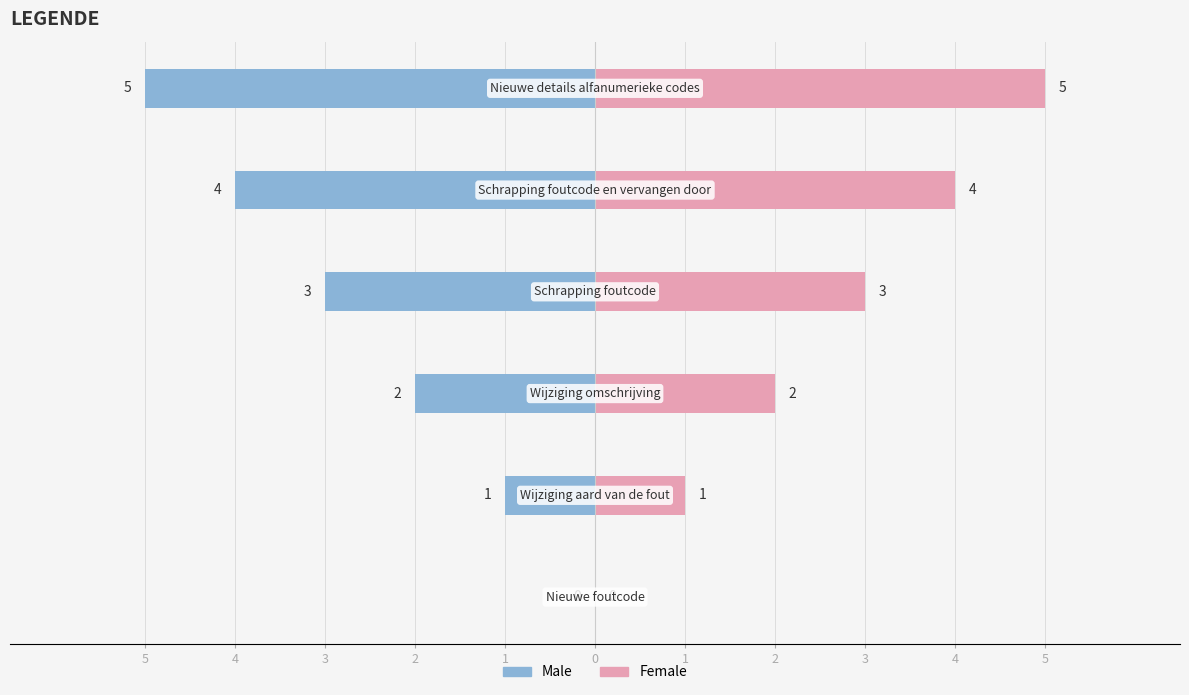

Which has a higher value, 5 or 1?

5